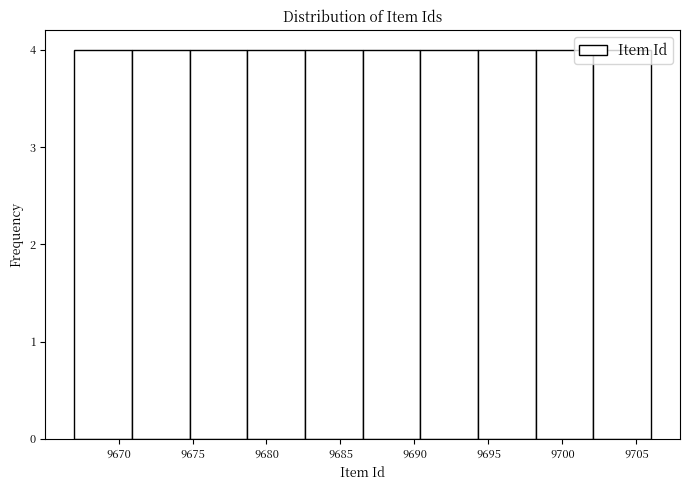

Reading left to right, list every bar in this chart as the range it spans on the x-axis followed by its height. Neither the bar edges nor the heights are printed on the chart, so give them approximately, as read against the axes.

9667.0 to 9670.9: 4
9670.9 to 9674.8: 4
9674.8 to 9678.7: 4
9678.7 to 9682.6: 4
9682.6 to 9686.5: 4
9686.5 to 9690.4: 4
9690.4 to 9694.3: 4
9694.3 to 9698.2: 4
9698.2 to 9702.1: 4
9702.1 to 9706.0: 4